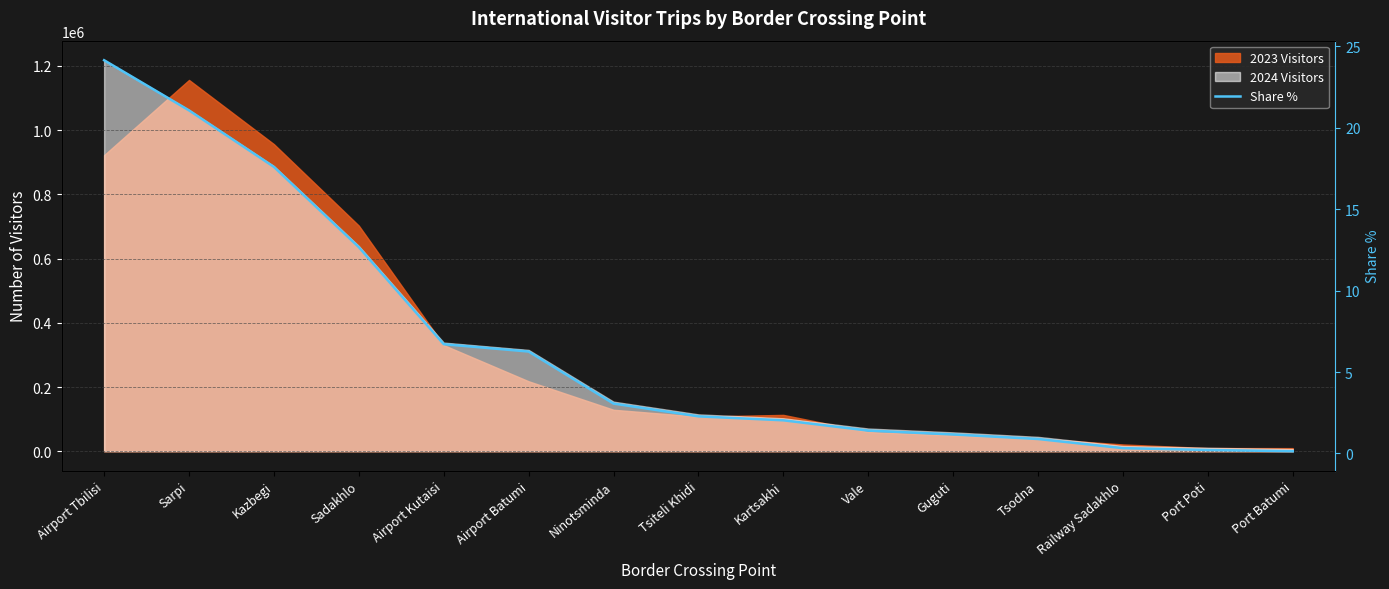

Reading left to right, transcribe all the data shown in this chart.

Airport Tbilisi=24.1	Sarpi=21.1	Kazbegi=17.6	Sadakhlo=12.7	Airport Kutaisi=6.7	Airport Batumi=6.3	Ninotsminda=3.1	Tsiteli Khidi=2.3	Kartsakhi=2.0	Vale=1.4	Guguti=1.2	Tsodna=0.9	Railway Sadakhlo=0.3	Port Poti=0.2	Port Batumi=0.1